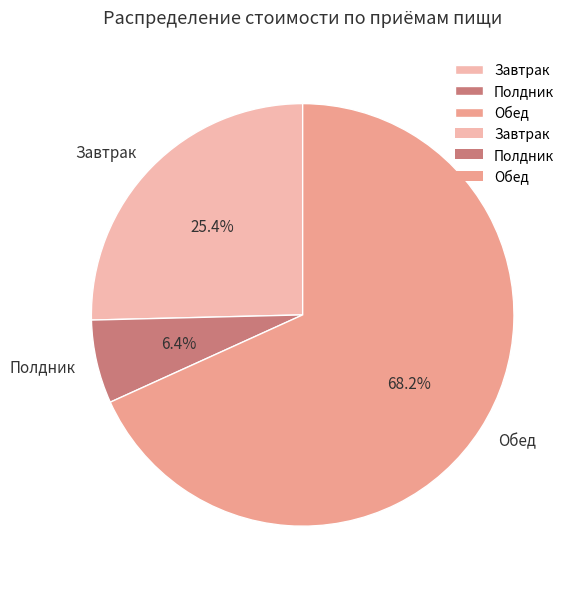

Combined, do Полдник and Завтрак account for over 50%?

No